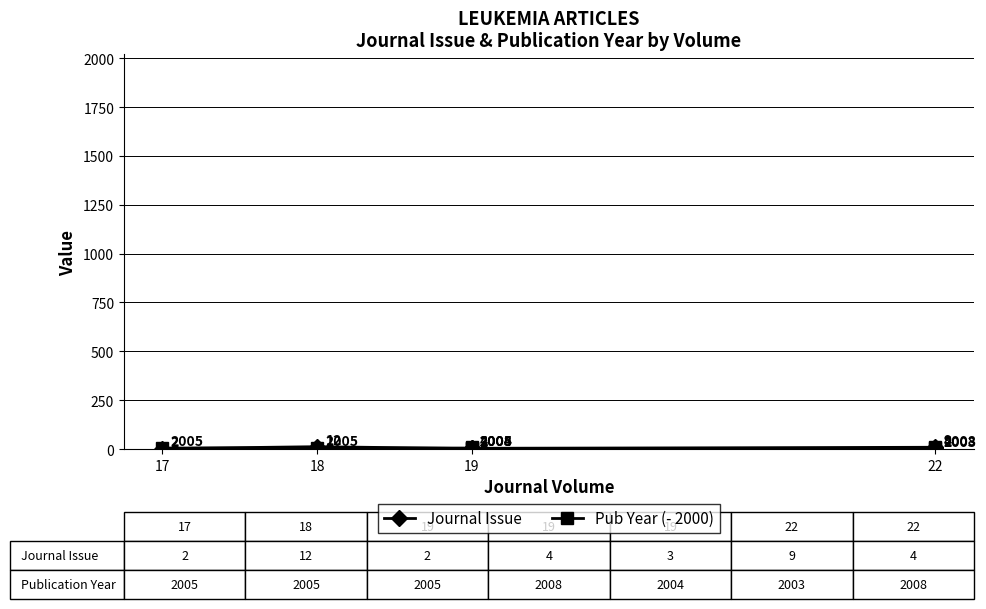

Is it true that Journal Issue equals 1 at 19?

False